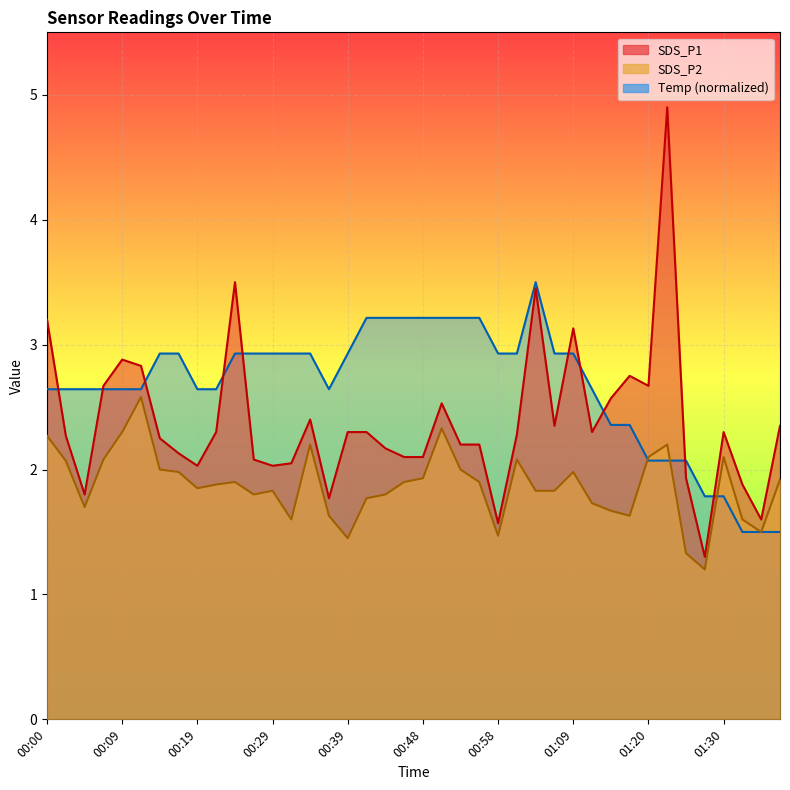

At 00:22, list the series in order from largest to smallest.

Temp, SDS_P1, SDS_P2